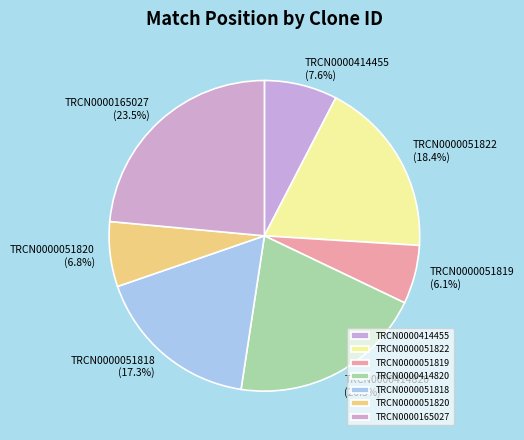

How many slices are in this pie chart?

7